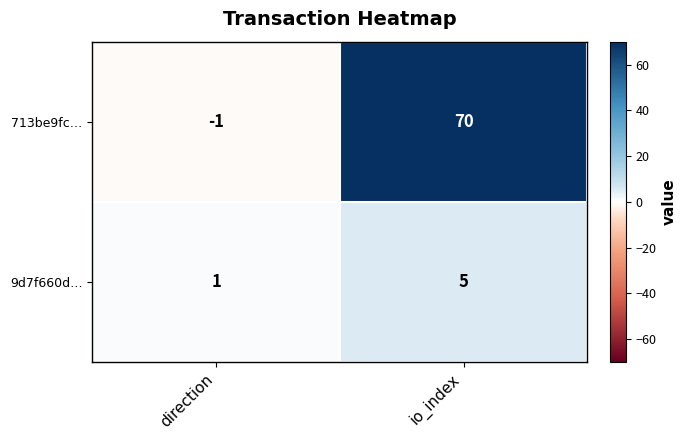

How many categories are shown in the chart?

2